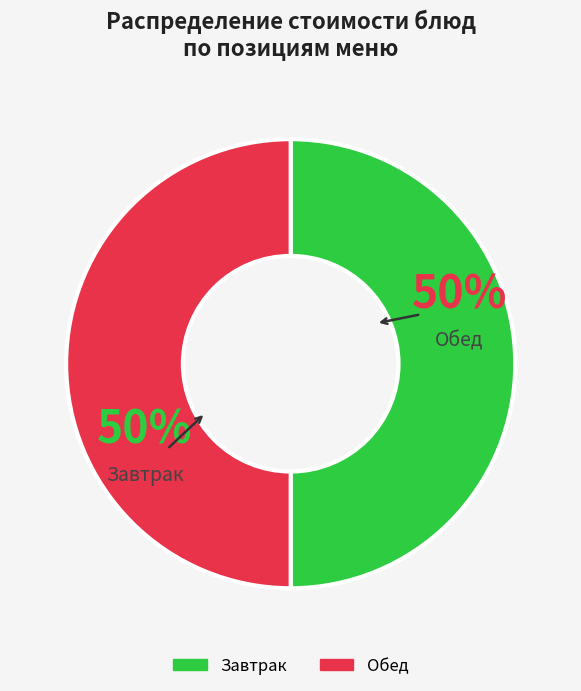

To the nearest percent, what is the average slice percentage?

50%